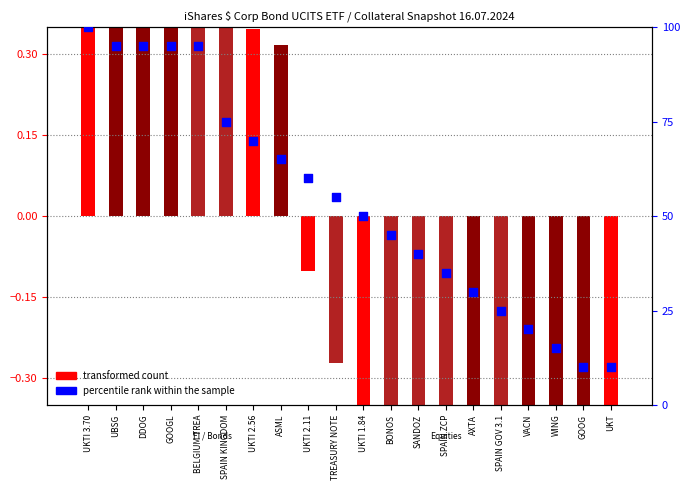

Which series has the largest total across all categories?

percentile rank within the sample